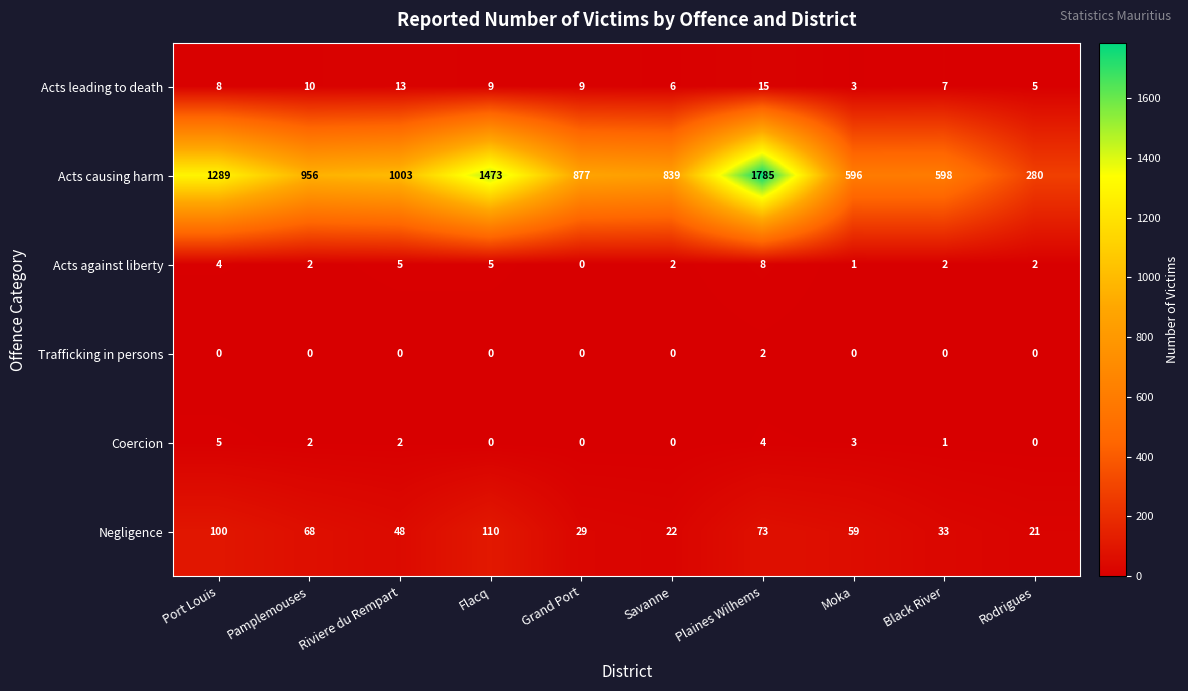

What is the maximum value shown in the chart?

1785